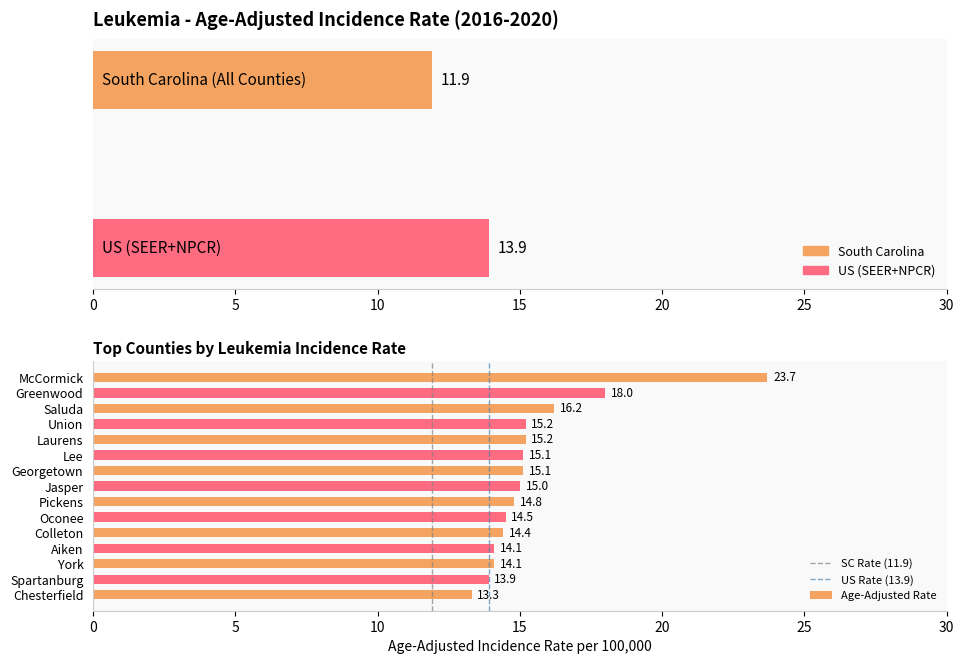

Does the chart contain any negative values?

No